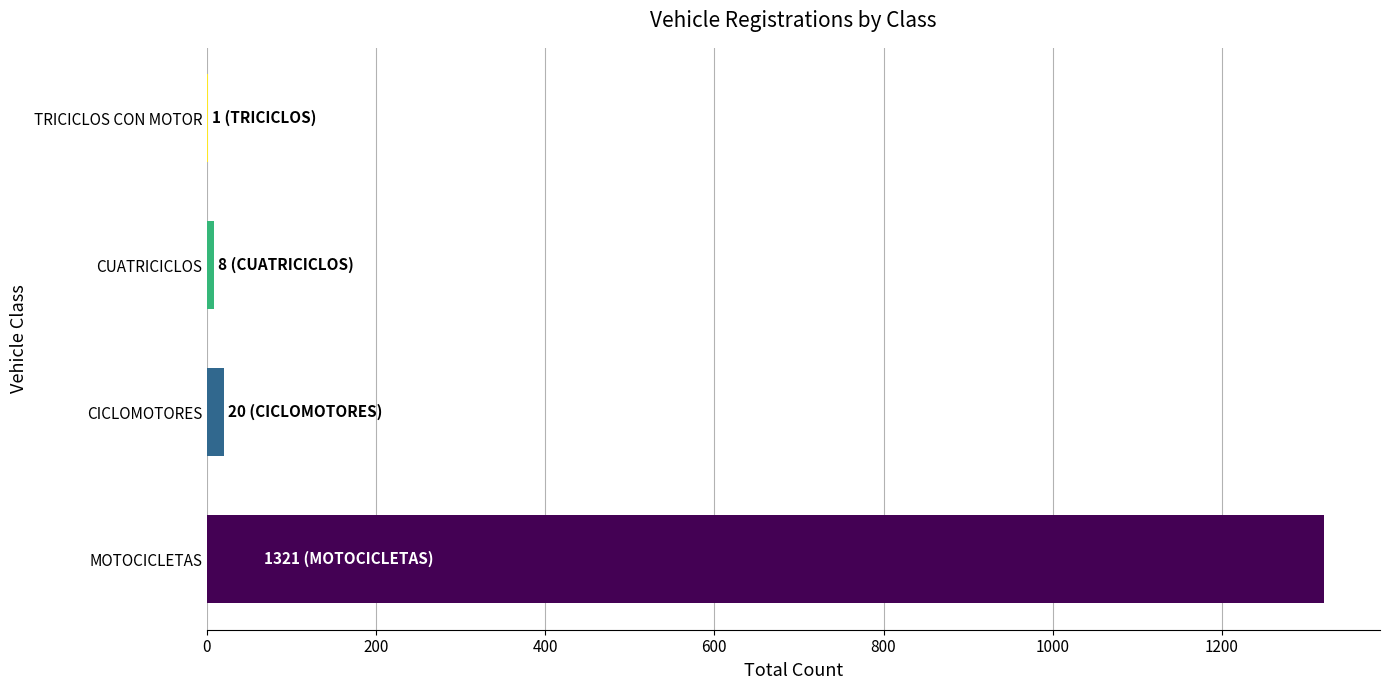

What is the sum of all values?

1350